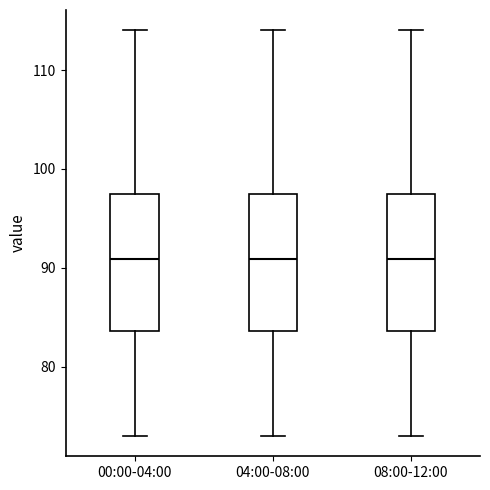

Reading left to right, transcribe this box plot: for each box, give where its median line is, the range the box spans, and where its two whiskers end, as read against the y-axis. The values are not printed on the chart, so give them approximately, as read against the axis.

00:00-04:00: median 91, box 84 to 97, whiskers 73 to 114
04:00-08:00: median 91, box 84 to 97, whiskers 73 to 114
08:00-12:00: median 91, box 84 to 97, whiskers 73 to 114